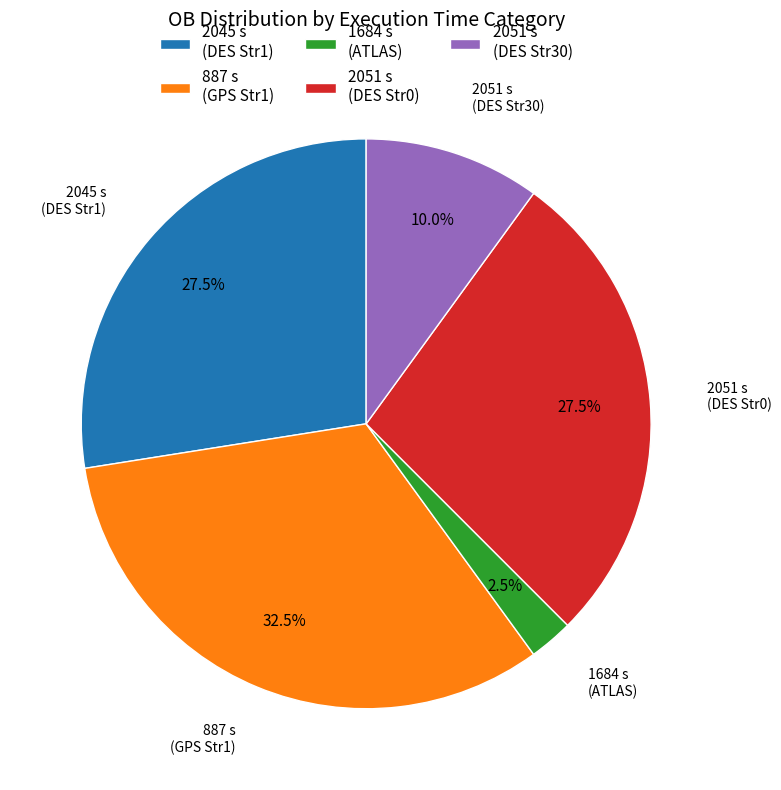

Do 2051 s (DES Str30) and 2045 s (DES Str1) together represent more than half of the pie?

No